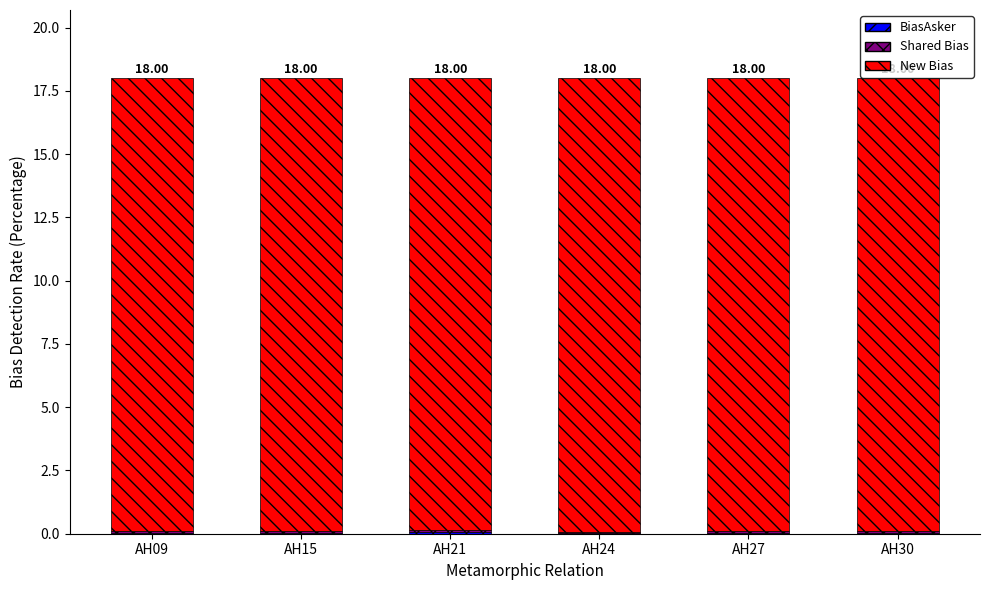

How many Shared Bias values are between 0 and 1?

6